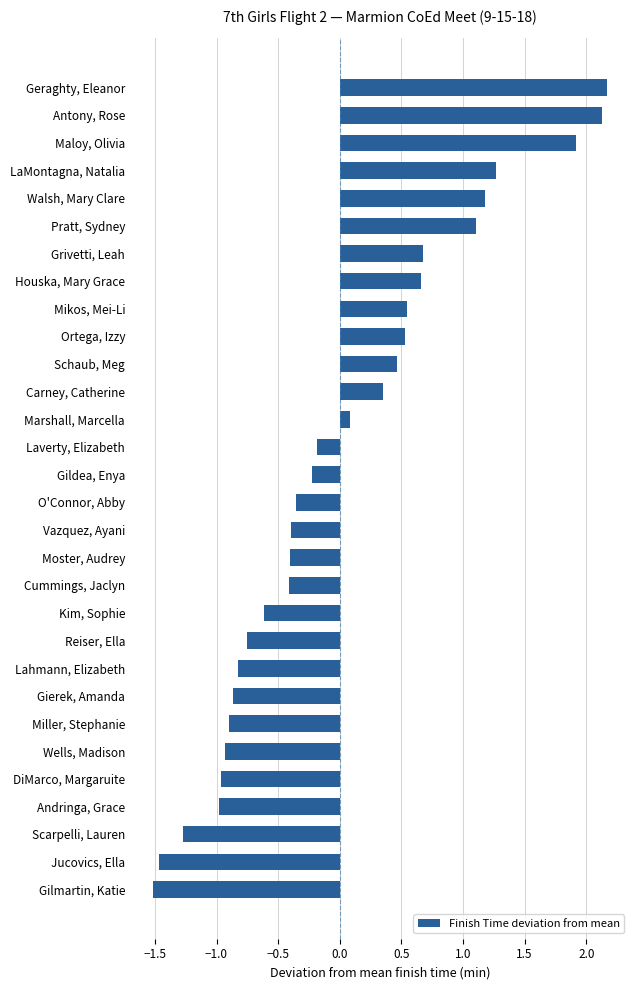

Rank the categories by value from lowest to highest.

Gilmartin, Katie, Jucovics, Ella, Scarpelli, Lauren, Andringa, Grace, DiMarco, Margaruite, Wells, Madison, Miller, Stephanie, Gierek, Amanda, Lahmann, Elizabeth, Reiser, Ella, Kim, Sophie, Cummings, Jaclyn, Moster, Audrey, Vazquez, Ayani, O'Connor, Abby, Gildea, Enya, Laverty, Elizabeth, Marshall, Marcella, Carney, Catherine, Schaub, Meg, Ortega, Izzy, Mikos, Mei-Li, Houska, Mary Grace, Grivetti, Leah, Pratt, Sydney, Walsh, Mary Clare, LaMontagna, Natalia, Maloy, Olivia, Antony, Rose, Geraghty, Eleanor